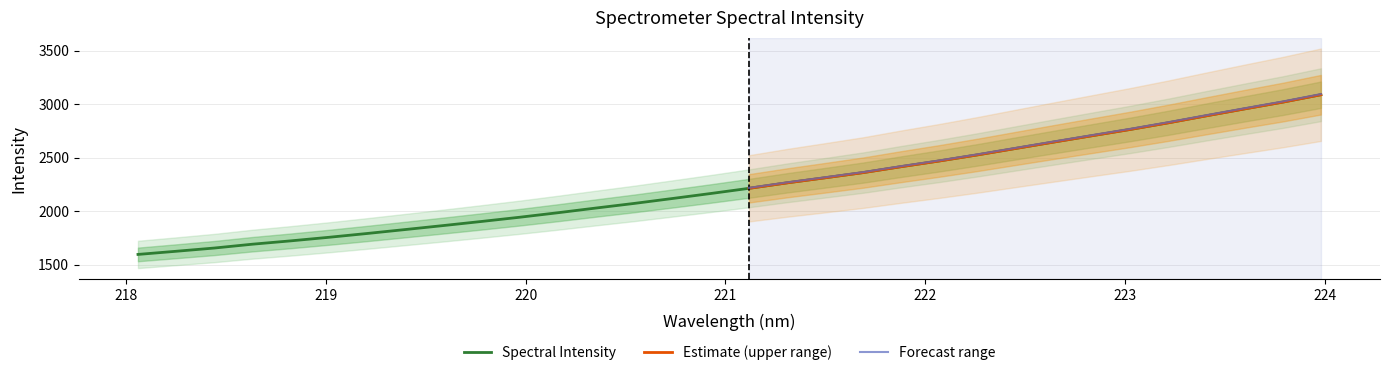

What is the label of the 31st point from the right?

218